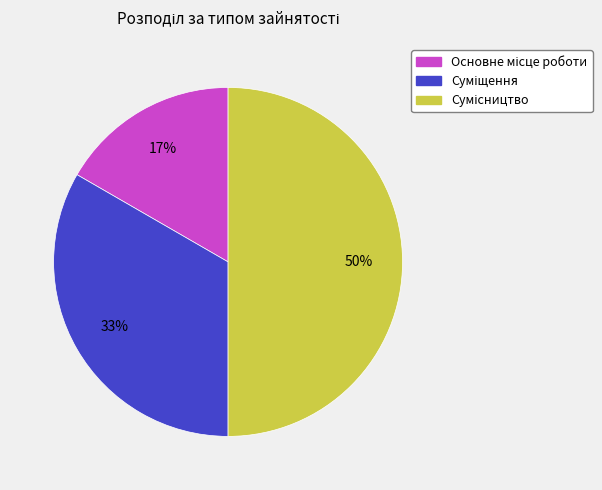

To the nearest percent, what is the average slice percentage?

33%